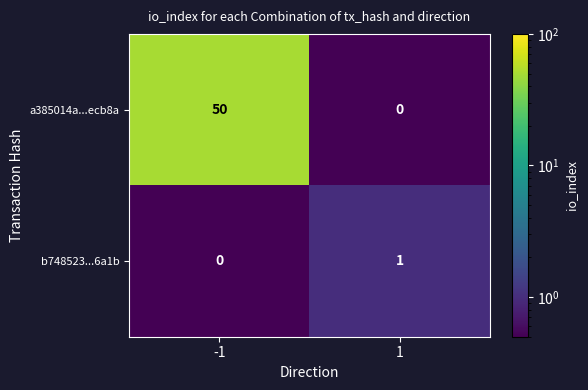

Which series has the largest total across all categories?

a385014a...ecb8a